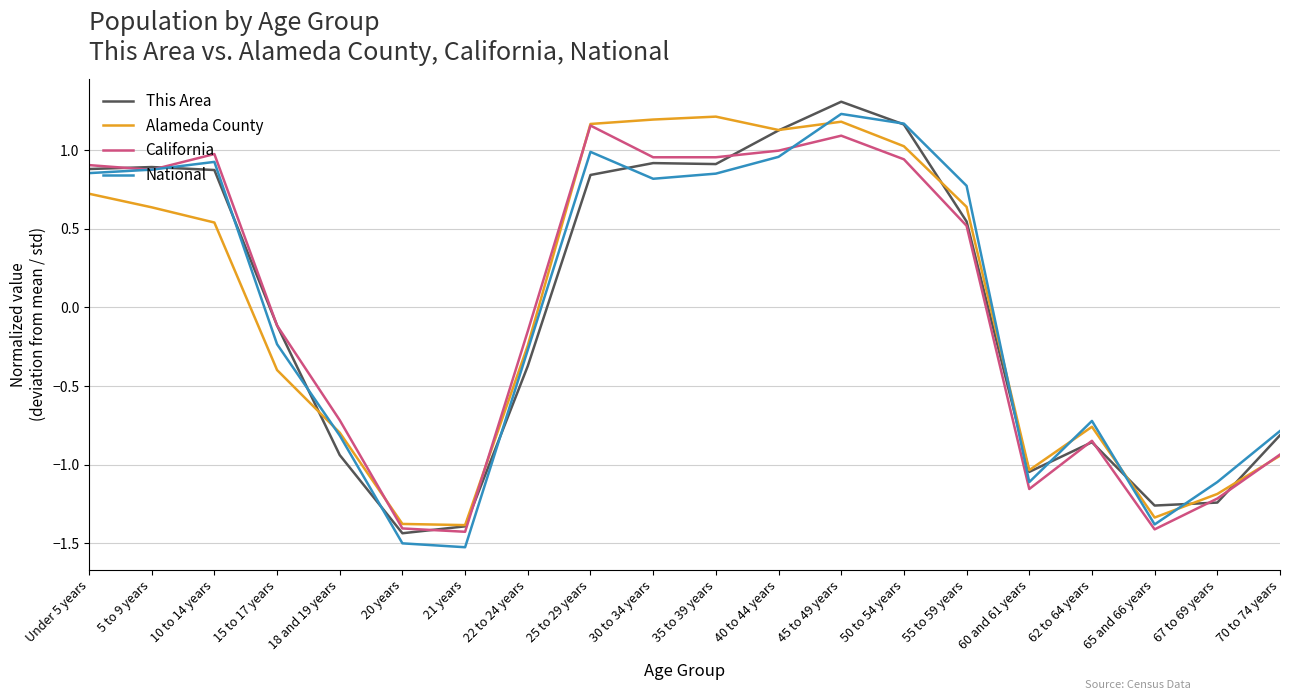

At which label does California first exceed 0?

Under 5 years